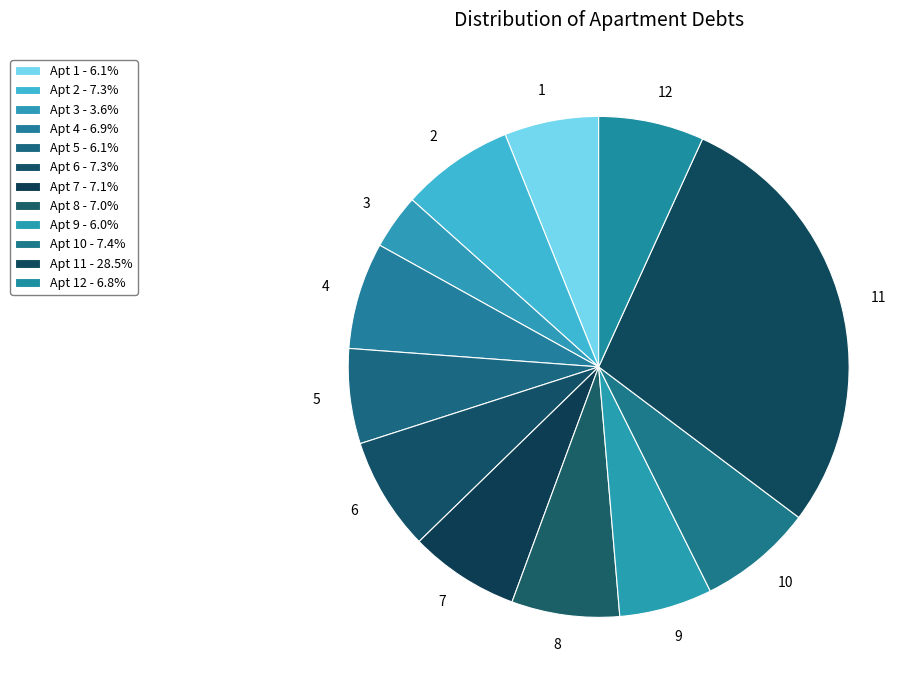

Count the number of slices in the pie.

12